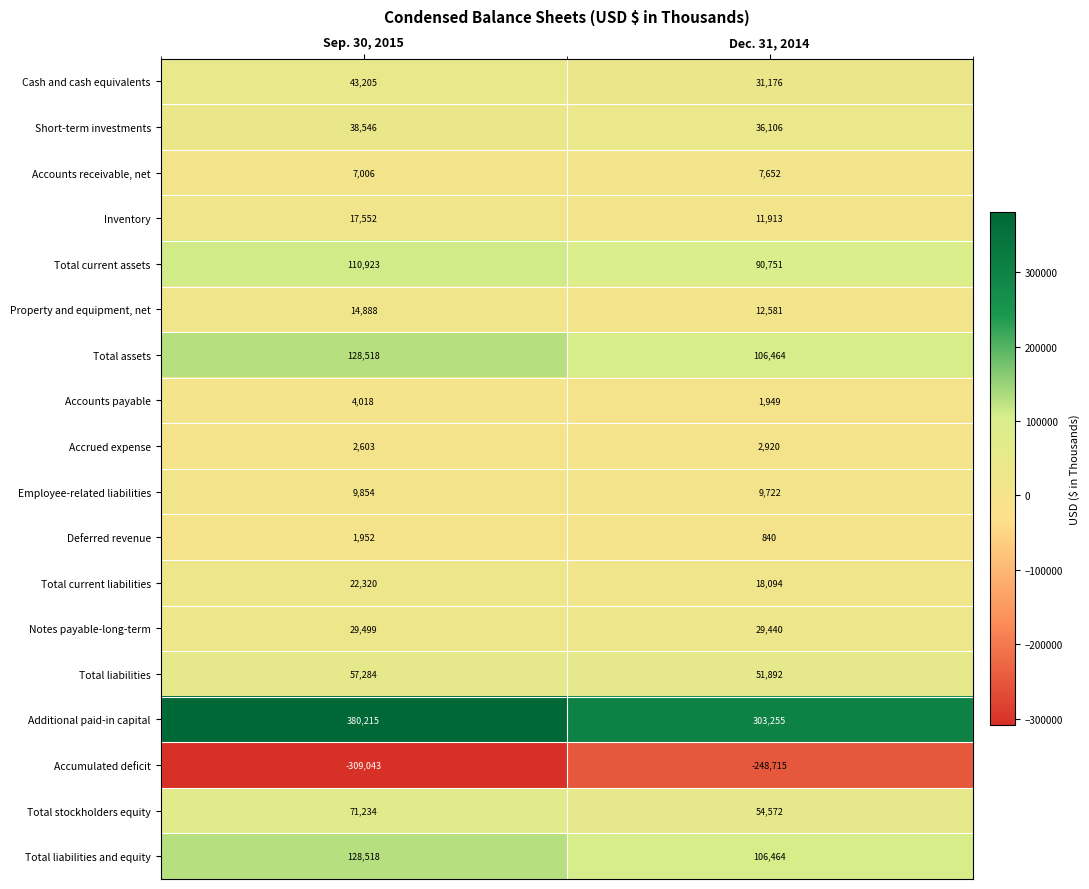

The value of Total current liabilities at Dec. 31, 2014 is 18094. True or false?

True